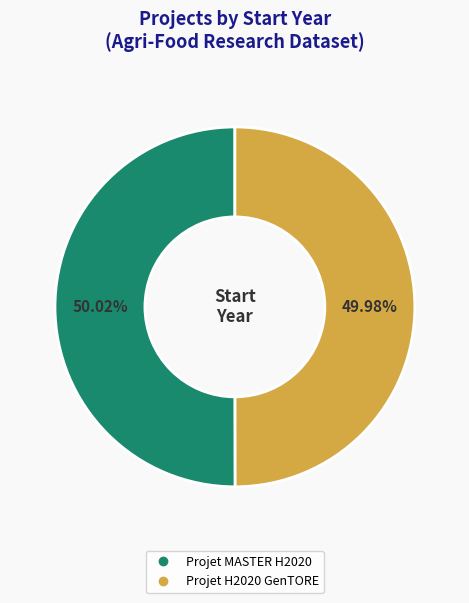

True or false: Projet MASTER H2020 accounts for 63% of the total.

False